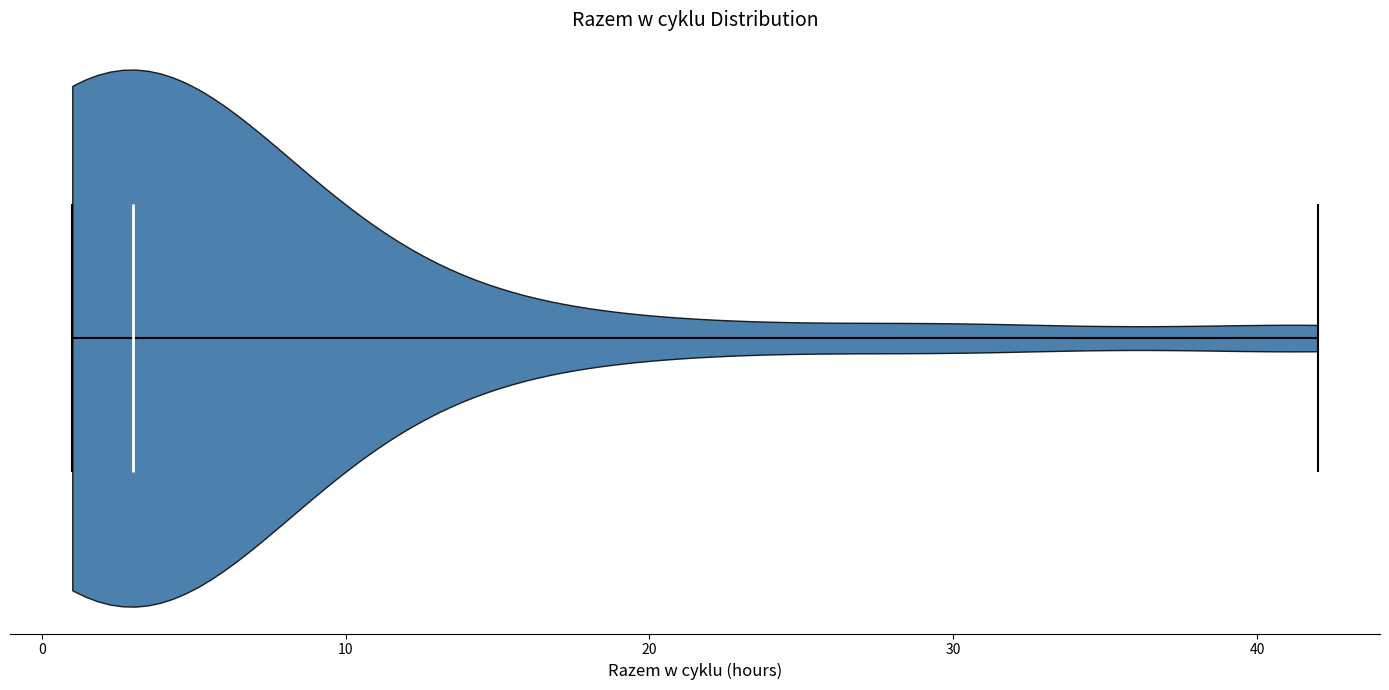

Read this violin plot against the x-axis: where its median line is, and the lowest and highest points the violin reaches. The values are not printed on the chart, so give them approximately, as read against the axis.

median line 3, lowest point 1, highest point 42